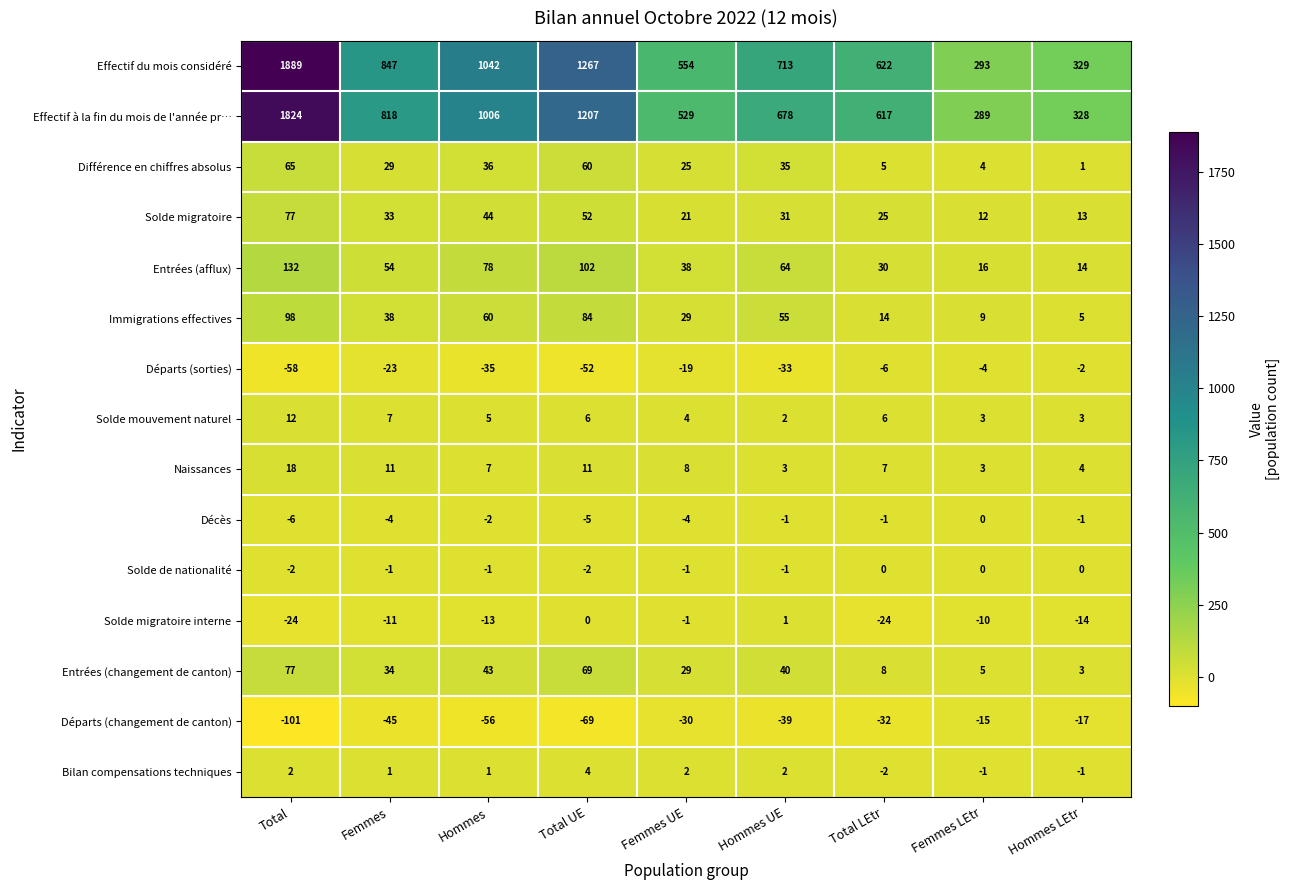

Where does the Solde mouvement naturel series first go above 5?

Total